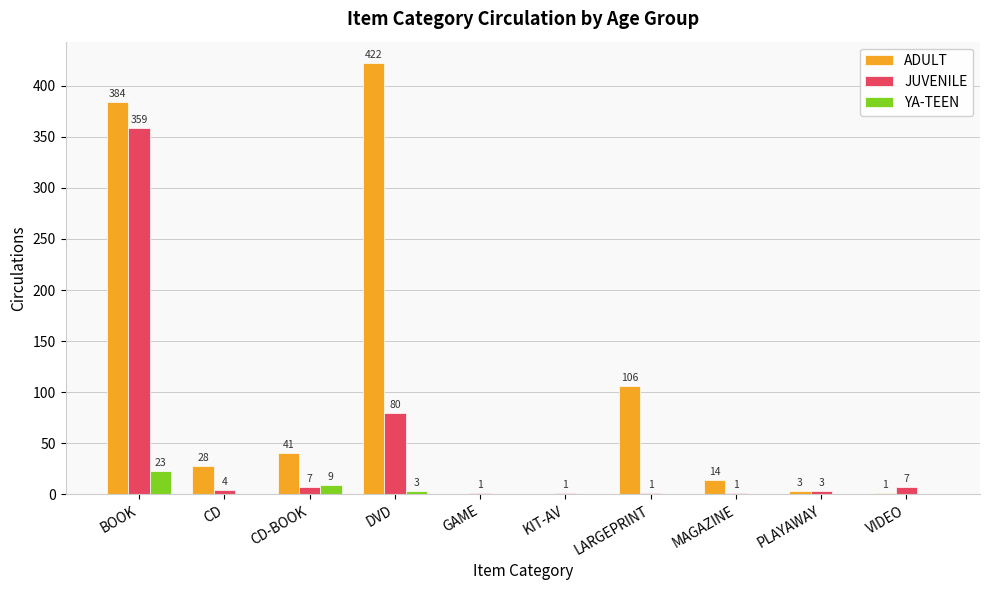

What is the maximum value shown in the chart?

422